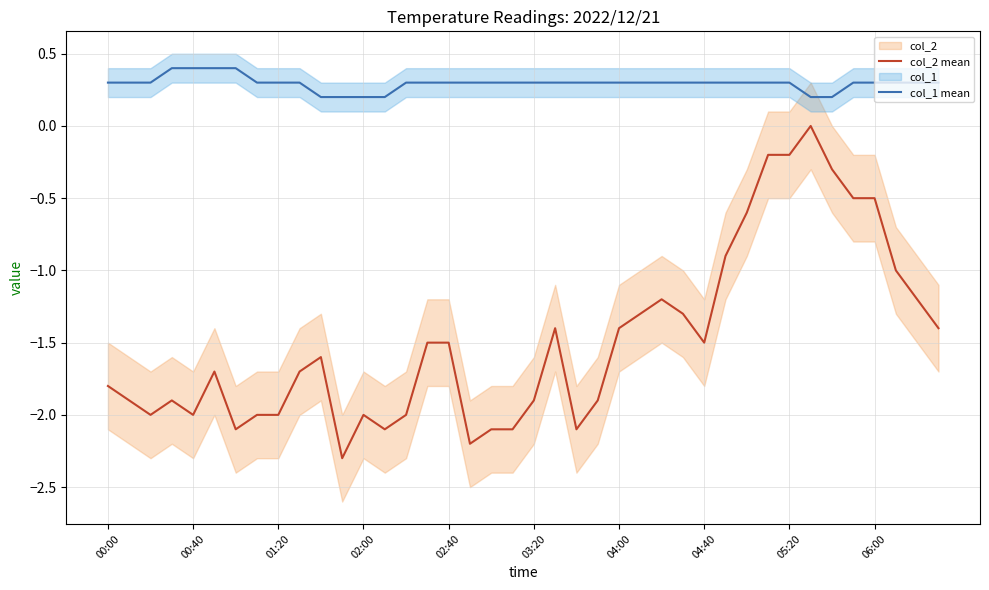

True or false: col_2 mean and col_1 mean cross at least once.

False